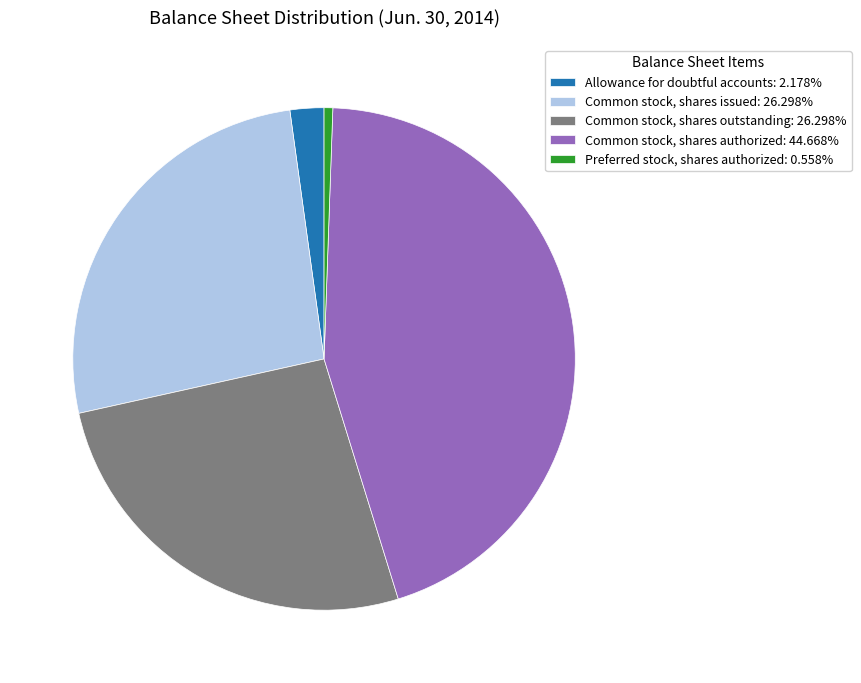

Which has a higher value, Allowance for doubtful accounts or Common stock, shares authorized?

Common stock, shares authorized